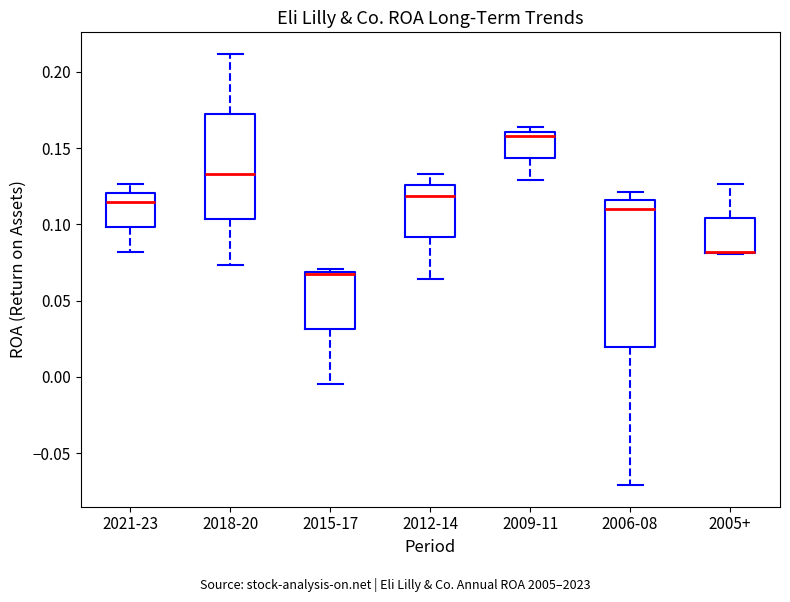

Reading left to right, read every box against the y-axis: the position of its median line, the range the box covers, and the ends of its whiskers. The values are not printed on the chart, so give them approximately, as read against the axis.

2021-23: median 0.115, box 0.100 to 0.120, whiskers 0.080 to 0.125
2018-20: median 0.135, box 0.105 to 0.170, whiskers 0.075 to 0.210
2015-17: median 0.070, box 0.030 to 0.070, whiskers -0.005 to 0.070
2012-14: median 0.120, box 0.090 to 0.125, whiskers 0.065 to 0.135
2009-11: median 0.160 (just below the box's upper edge), box 0.145 to 0.160, whiskers 0.130 to 0.165
2006-08: median 0.110, box 0.020 to 0.115, whiskers -0.070 to 0.120
2005+: median 0.080 (drawn on the box's lower edge), box 0.080 to 0.105, whiskers 0.080 to 0.125